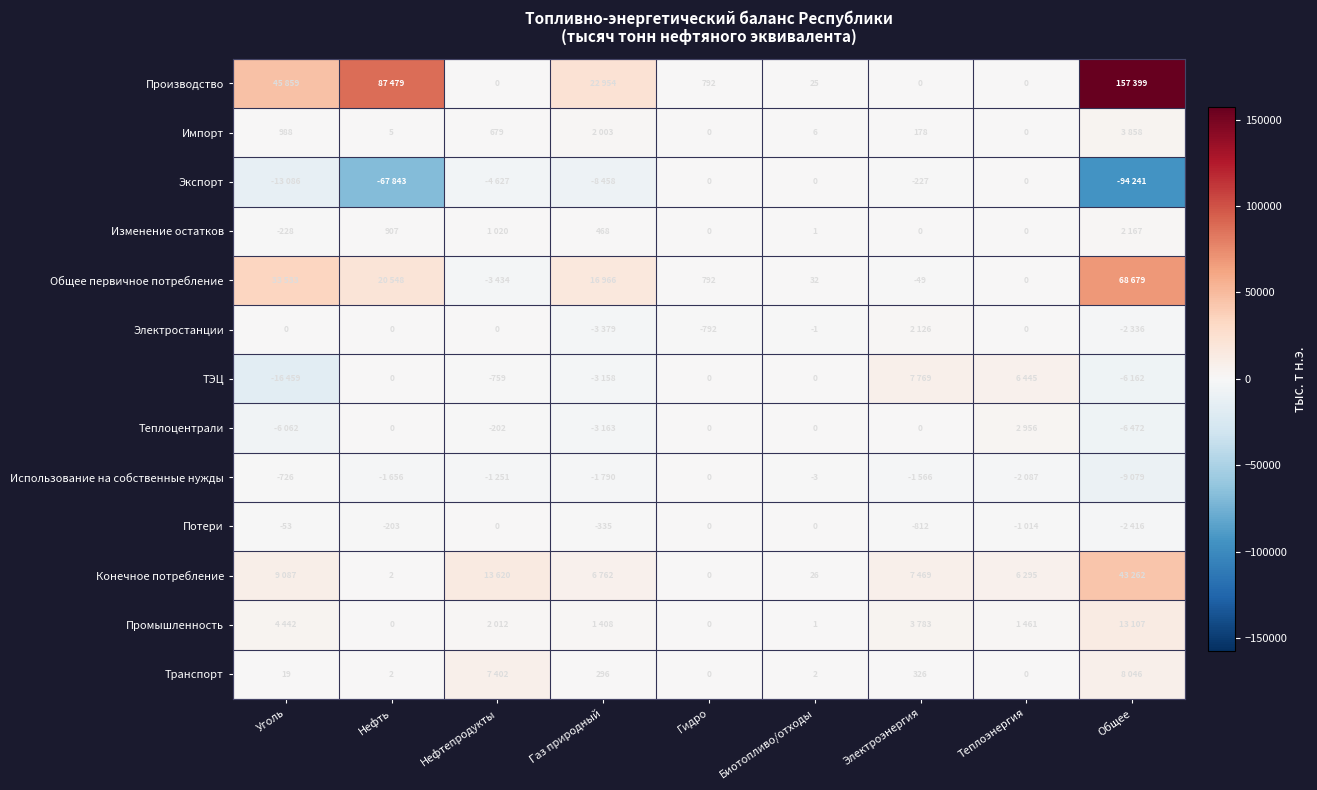

What is the total value across all series at Гидро?

792